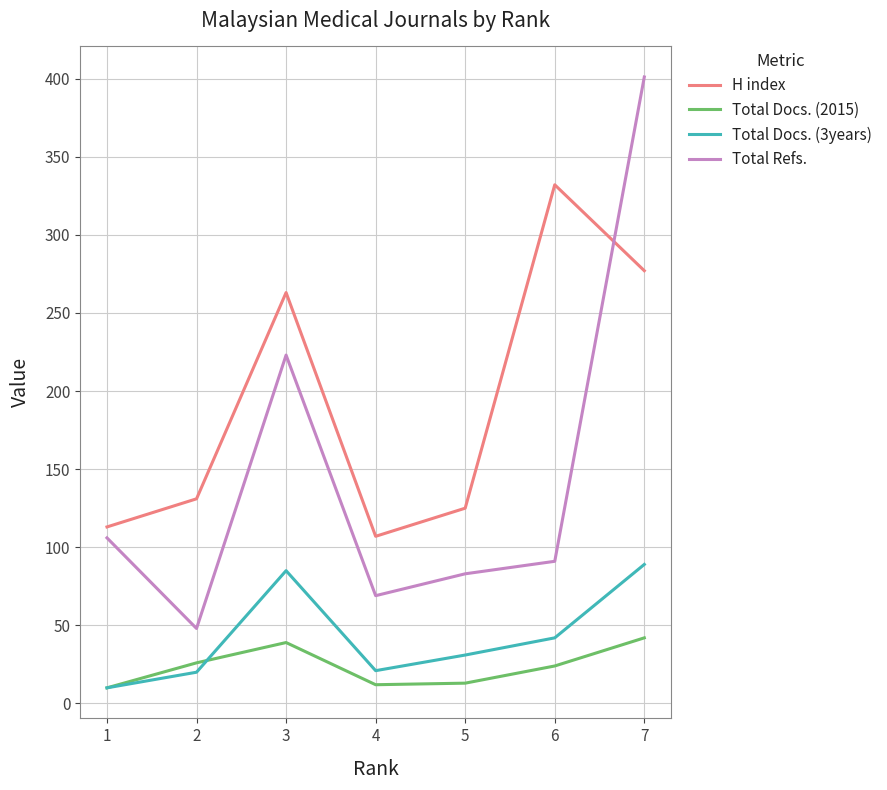

What is the difference between the highest and lowest values at 4?

95